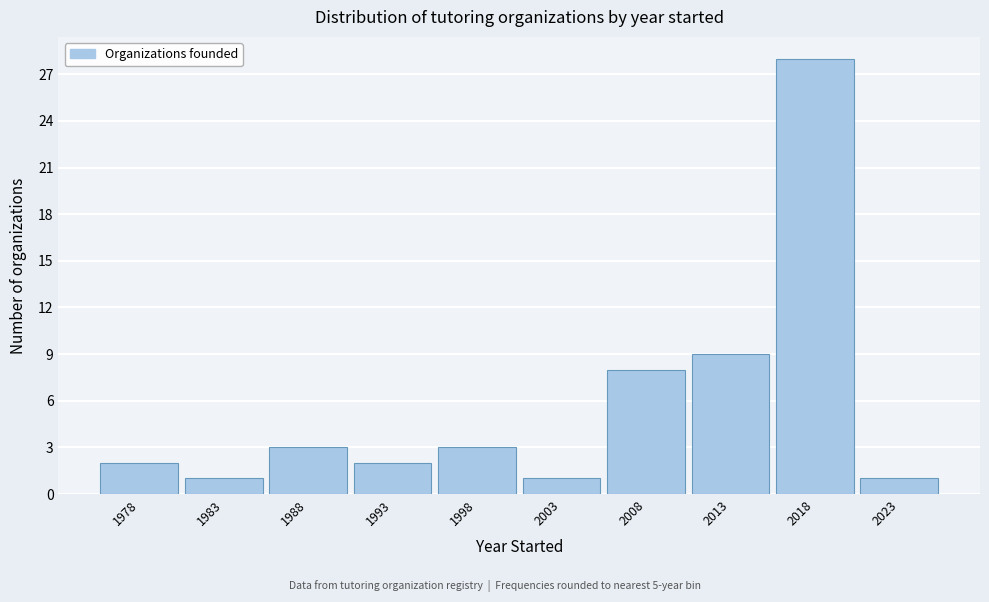

Reading left to right, list all the values displayed in this chart.

2	1	3	2	3	1	8	9	28	1